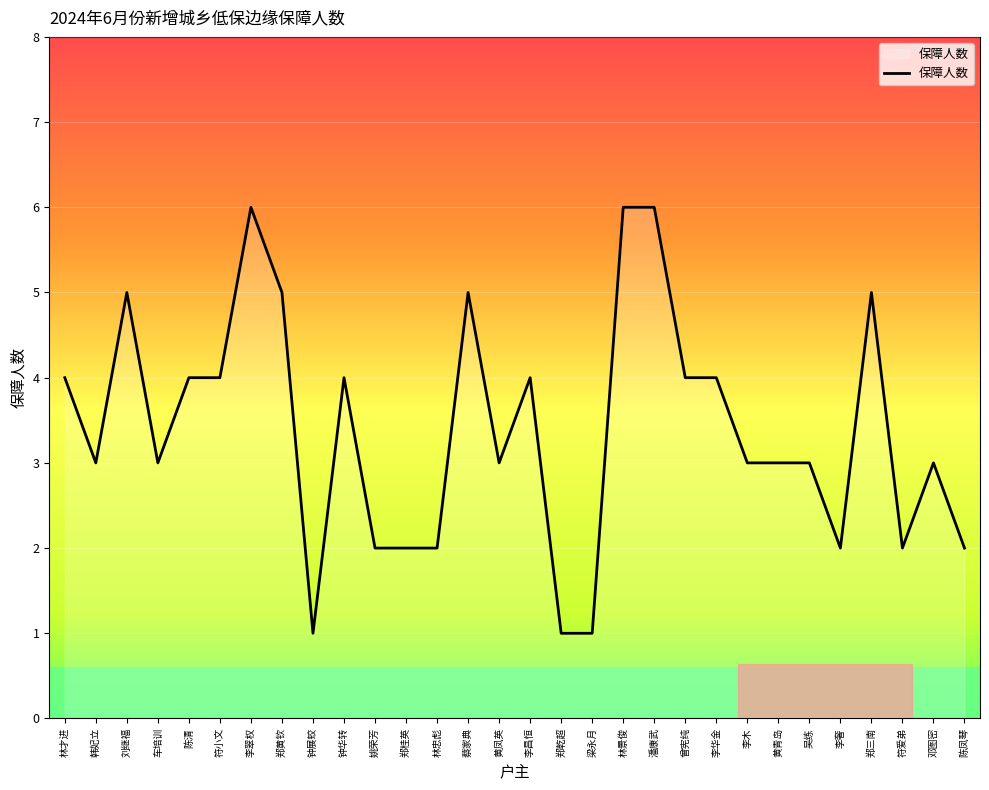

What is the maximum value shown in the chart?

6